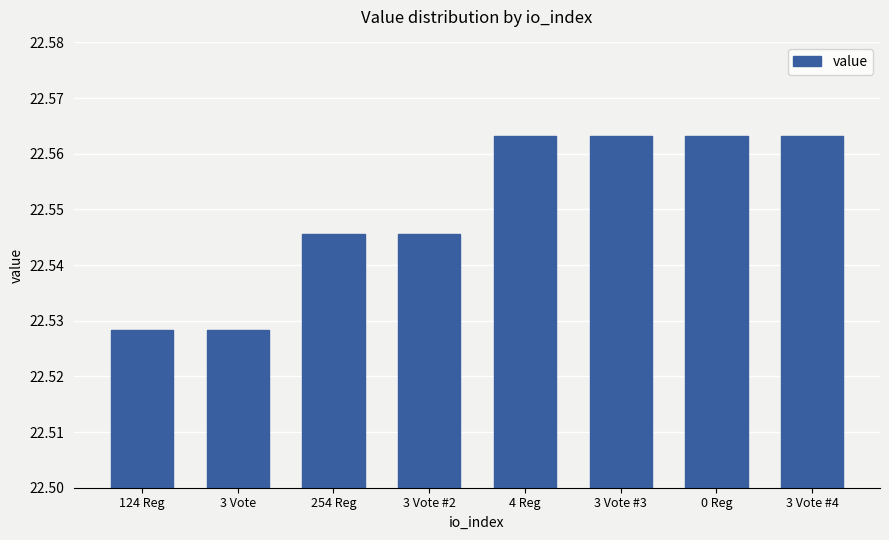

Does the chart contain any negative values?

No